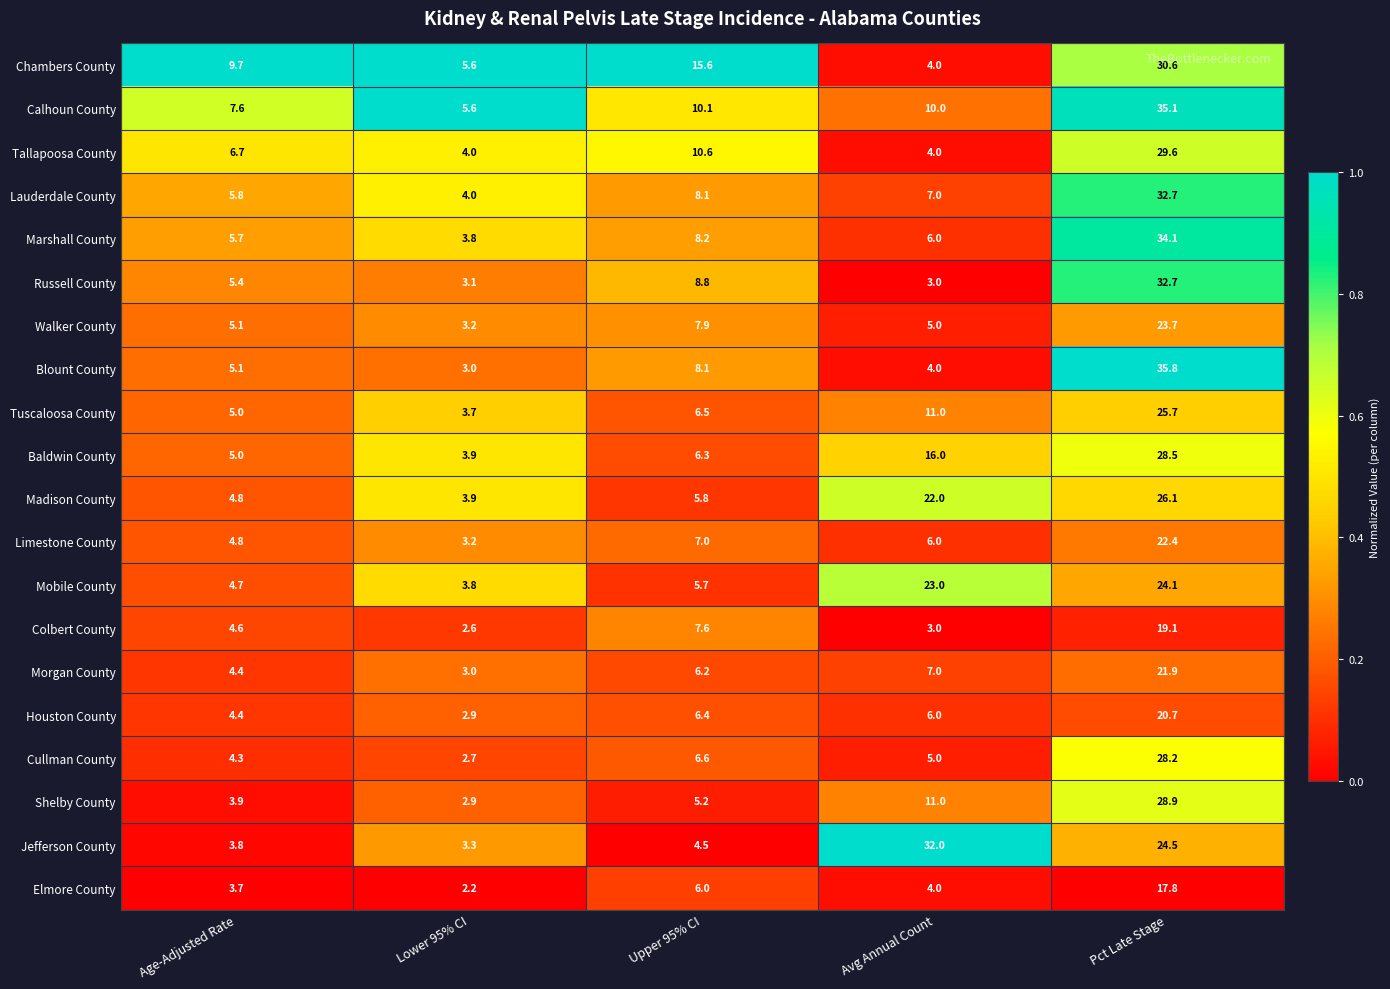

Which series has the widest spread of values?

Blount County